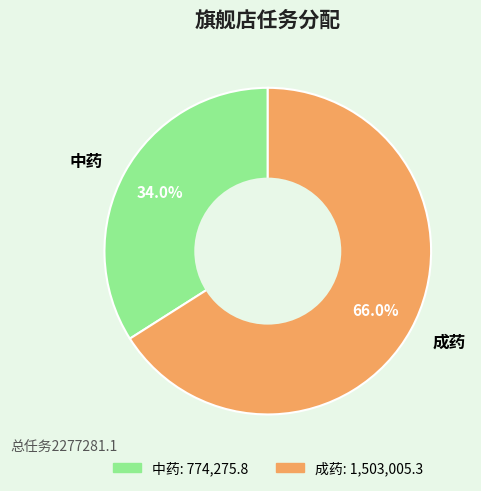

To the nearest percent, what is the combined percentage of 成药 and 中药?

100%